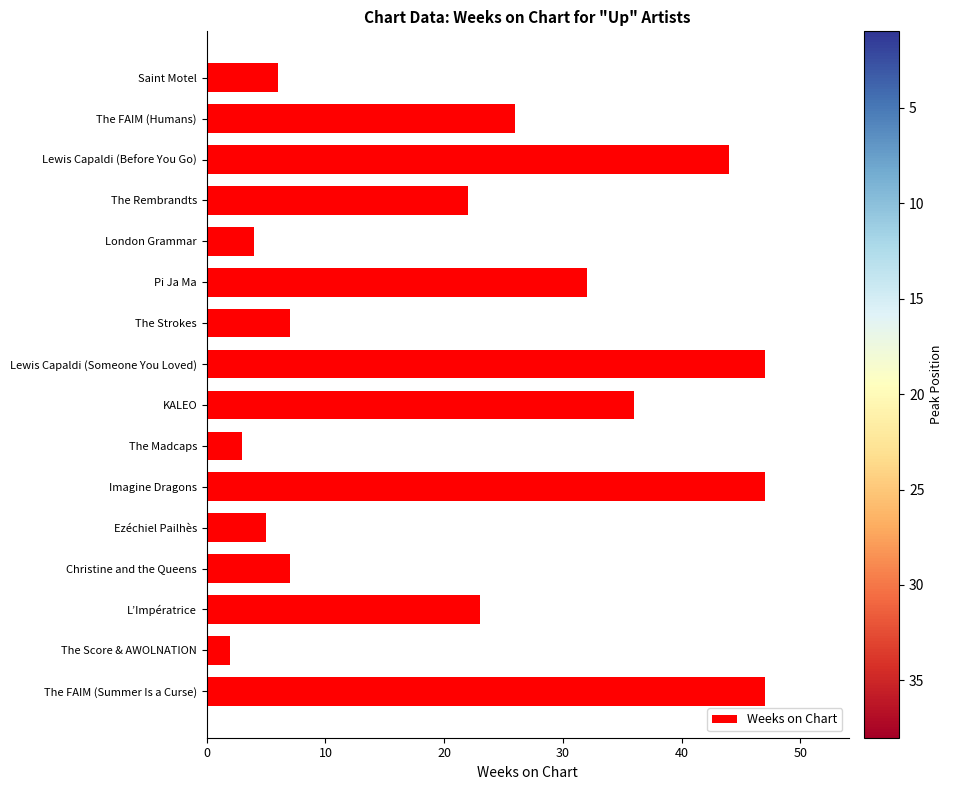

Reading top to bottom, list all the values displayed in this chart.

Saint Motel=6	The FAIM (Humans)=26	Lewis Capaldi (Before You Go)=44	The Rembrandts=22	London Grammar=4	Pi Ja Ma=32	The Strokes=7	Lewis Capaldi (Someone You Loved)=47	KALEO=36	The Madcaps=3	Imagine Dragons=47	Ezéchiel Pailhès=5	Christine and the Queens=7	L’Impératrice=23	The Score & AWOLNATION=2	The FAIM (Summer Is a Curse)=47